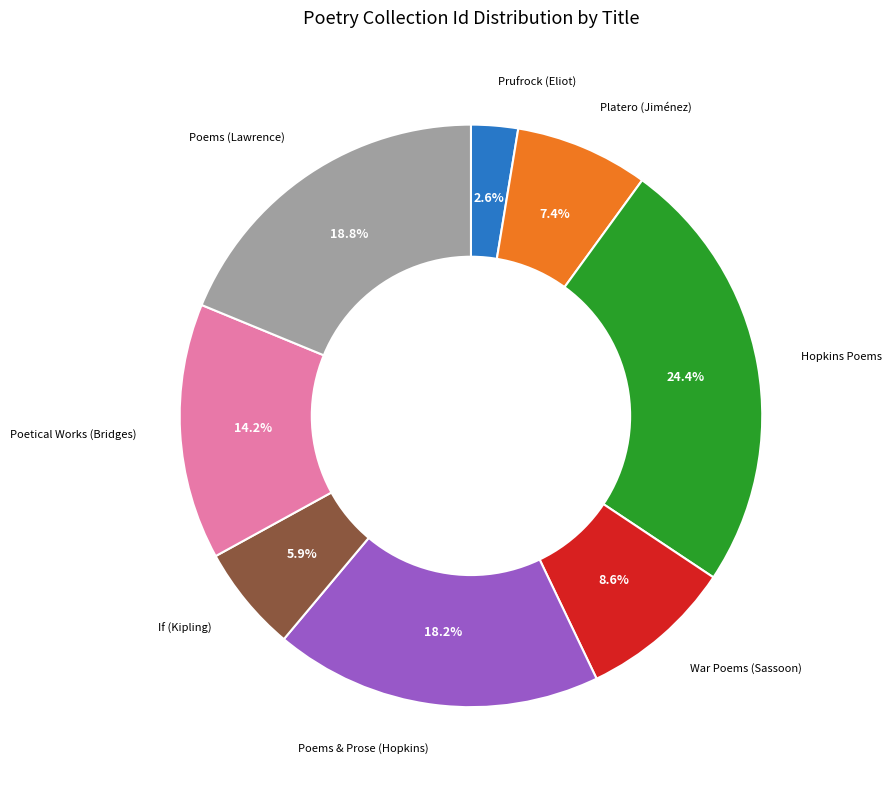

Is there any slice that represents more than half of the pie?

No